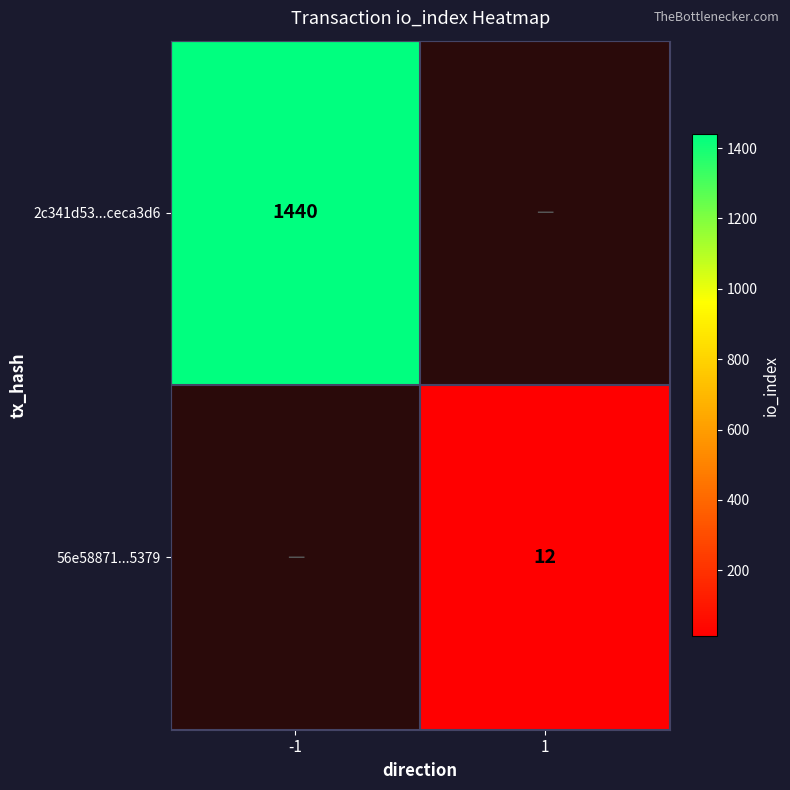

Which category has the lowest value across all series?

1